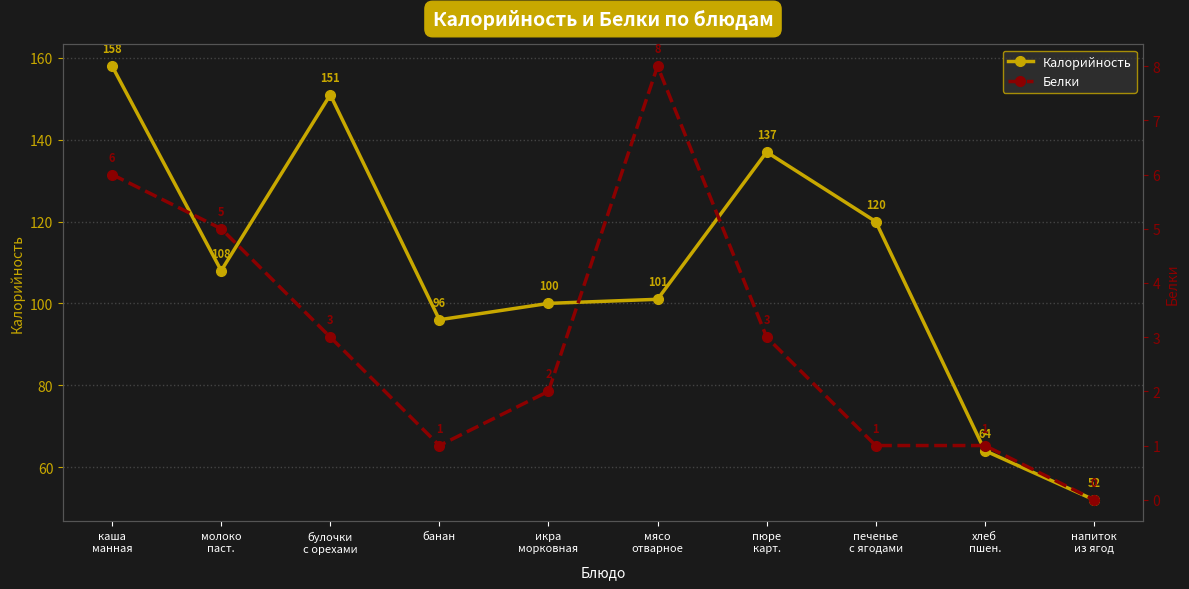

Where is the first local minimum for Белки?

банан